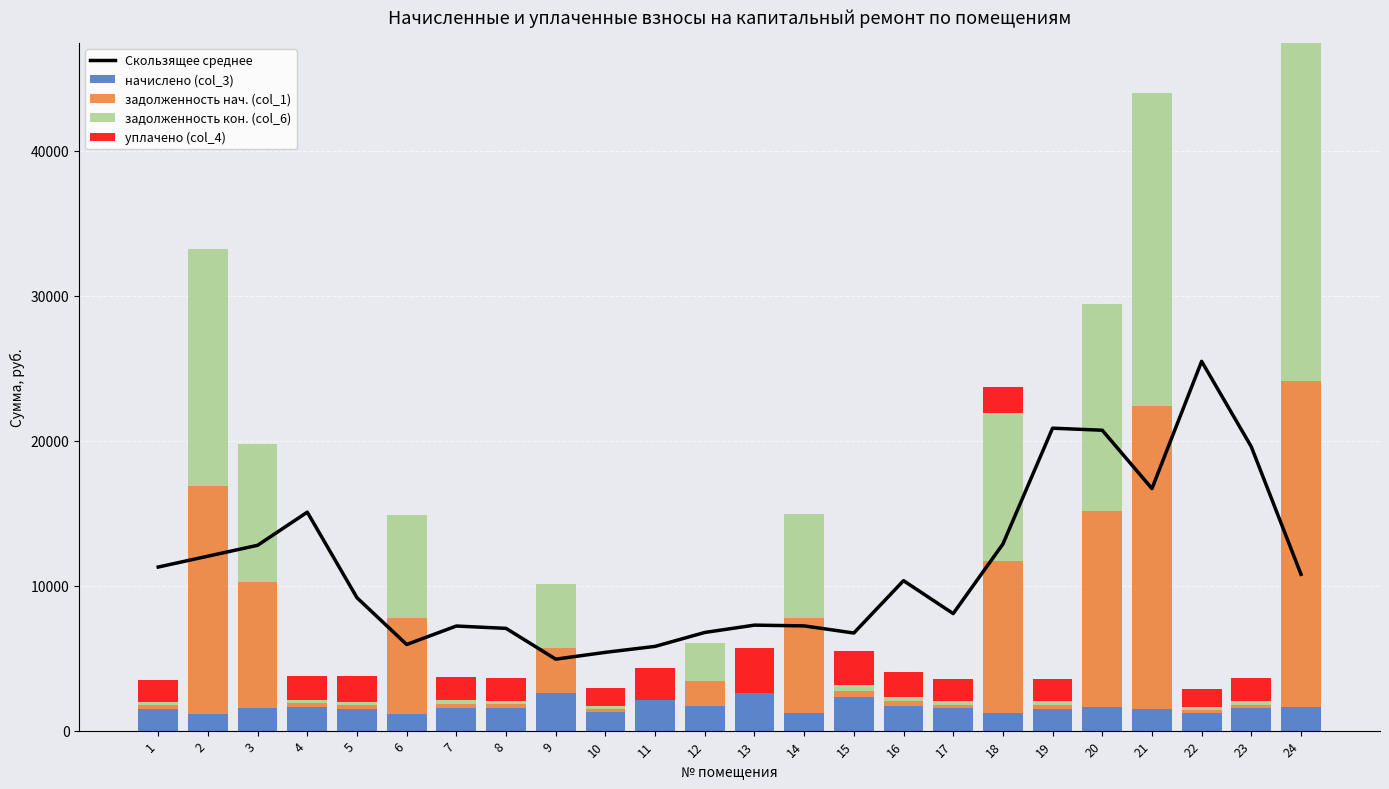

Which has a higher value, 1 or 17?

1